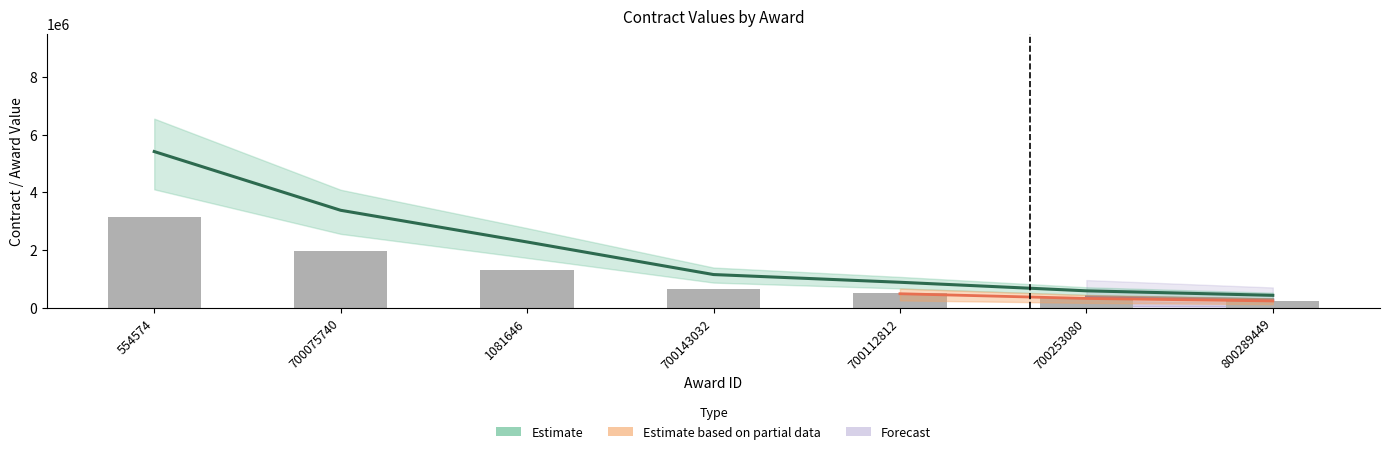

Reading right to left, list all the values displayed in this chart.

contracts.value.amount: 430389.9	587159.9	883585.5	1151381.6	2280370.5	3378905.5	5415000.0
awards.value.amount: 249173.1	339934.7	511549.5	666589.4	1320214.5	1956208.4	3135000.0